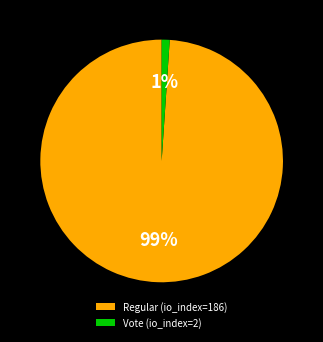

Between Vote (io_index=2) and Regular (io_index=186), which is larger?

Regular (io_index=186)